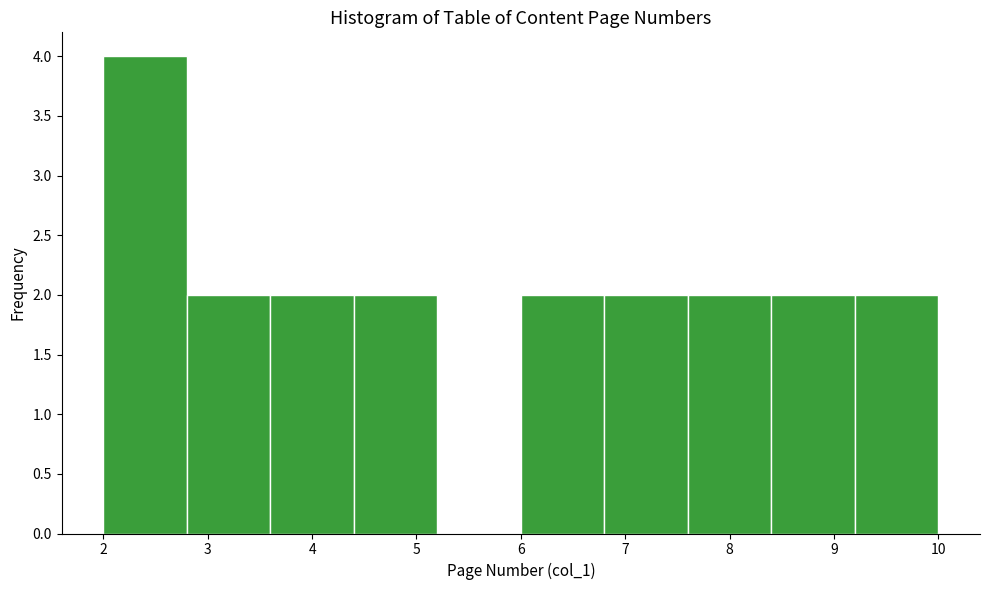

How tall is the bar that spans 3.6 to 4.4 on the x-axis? The values are not printed on the chart, so give them approximately, as read against the axis.

2